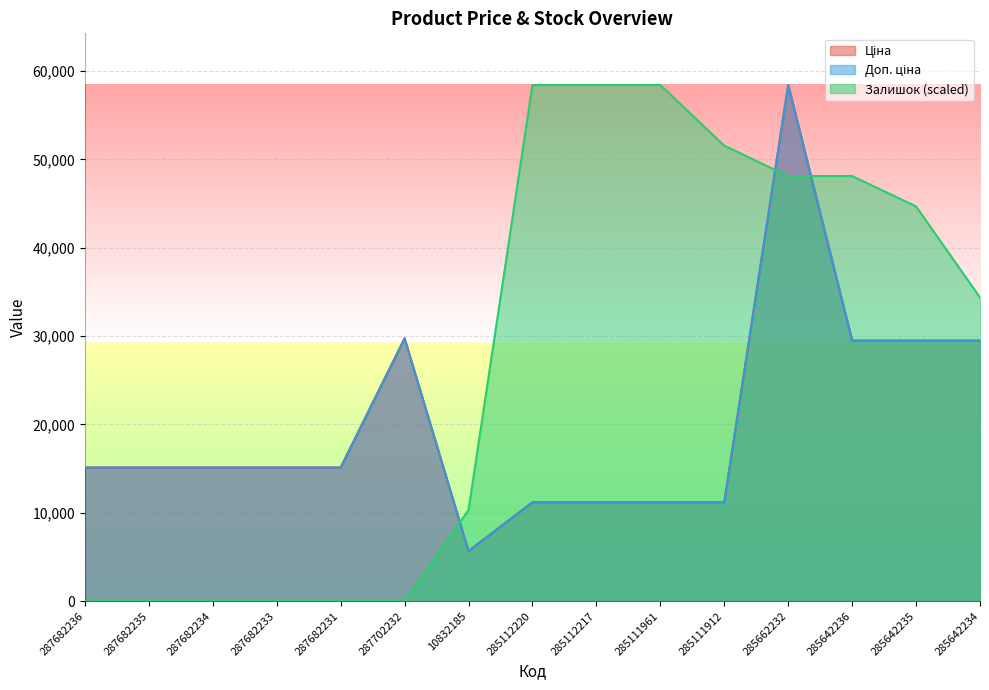

Does the chart display data point markers on the line(s)?

No